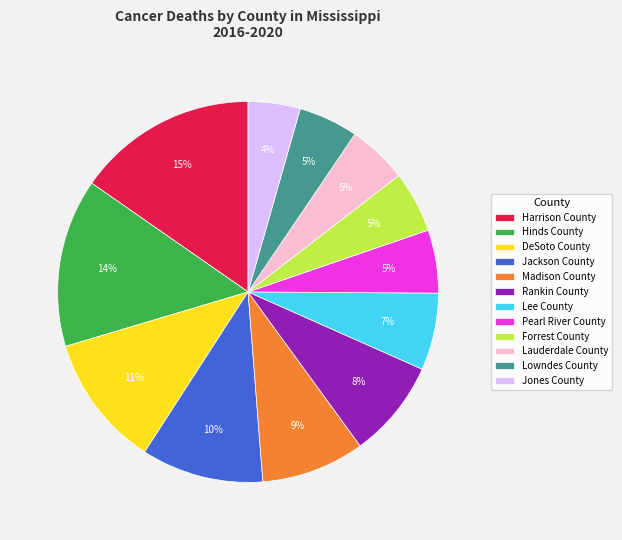

True or false: Madison County accounts for 1% of the total.

False